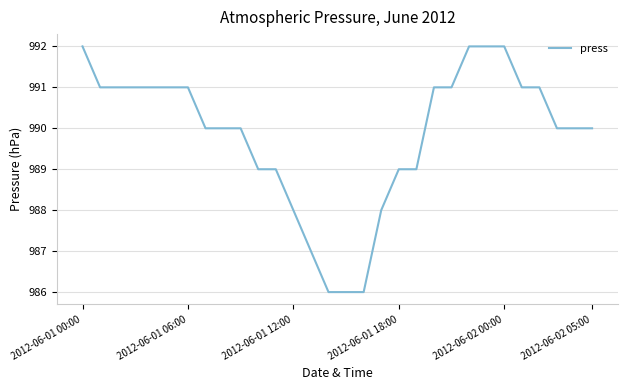

What is the greatest value displayed?

992